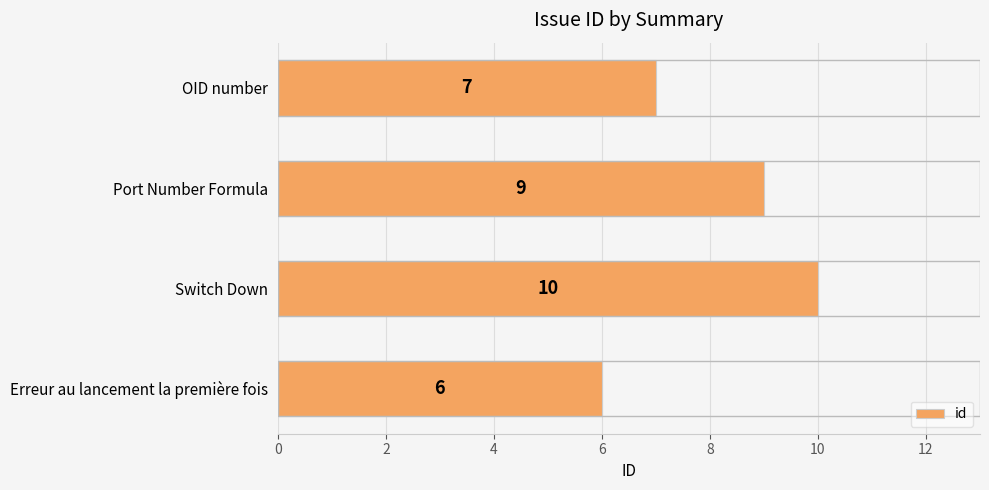

Is it true that the value at Erreur au lancement la première fois is 6?

True